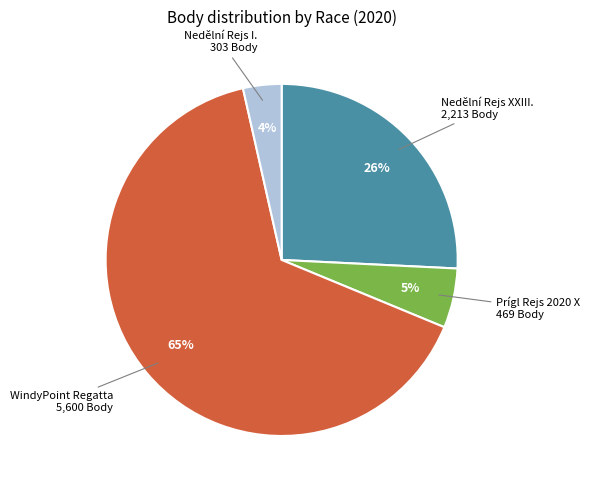

What percentage is the Nedělní Rejs I. slice, to the nearest percent?

4%